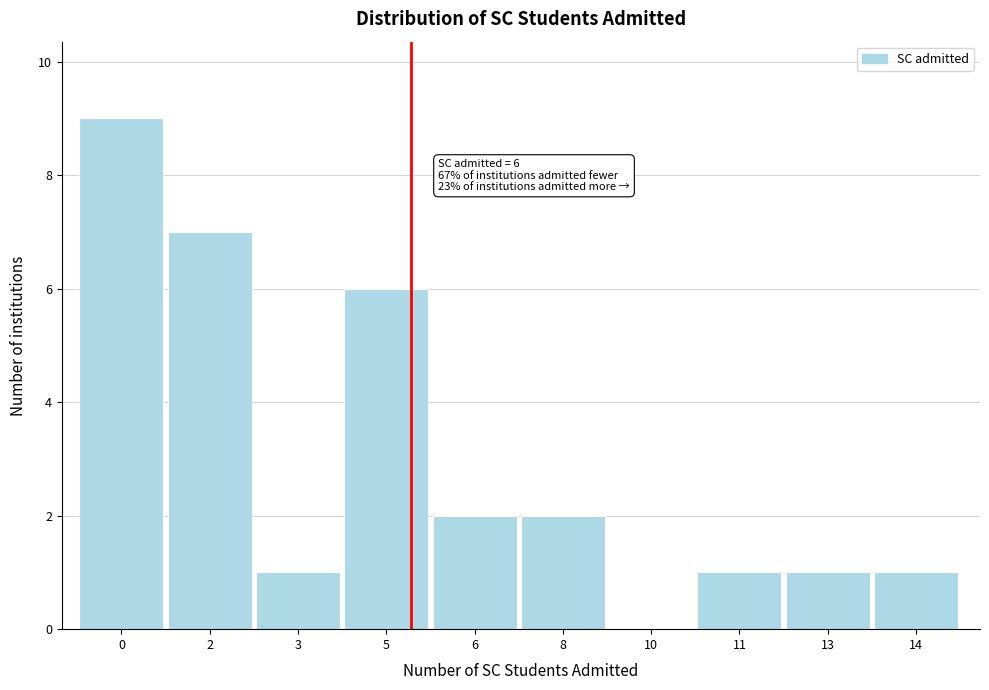

Reading right to left, extract all data points from this chart.

14=1	13=1	11=1	10=0	8=2	6=2	5=6	3=1	2=7	0=9